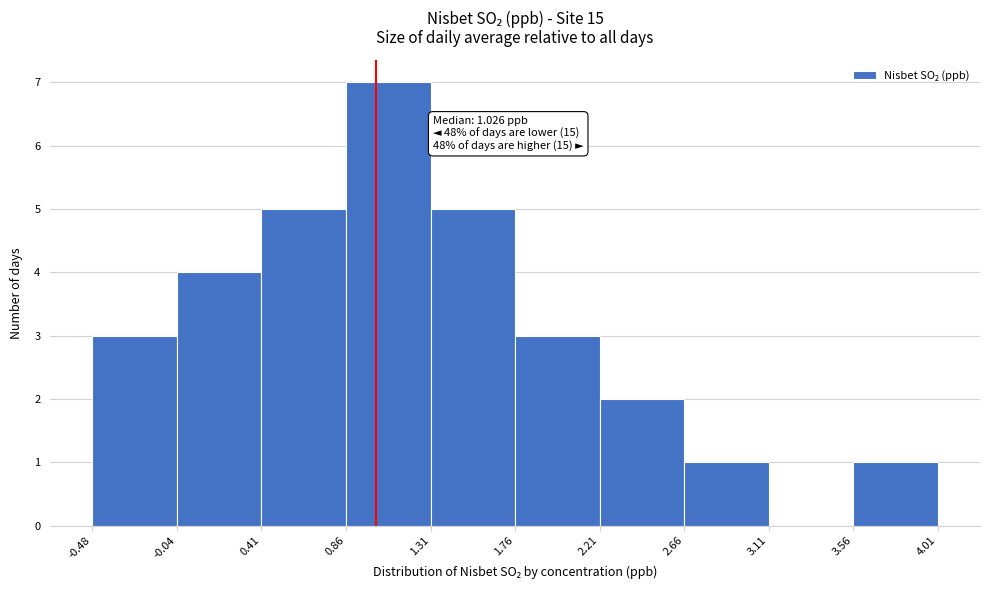

Over which range of the x-axis is the bar tallest?

0.86 to 1.31